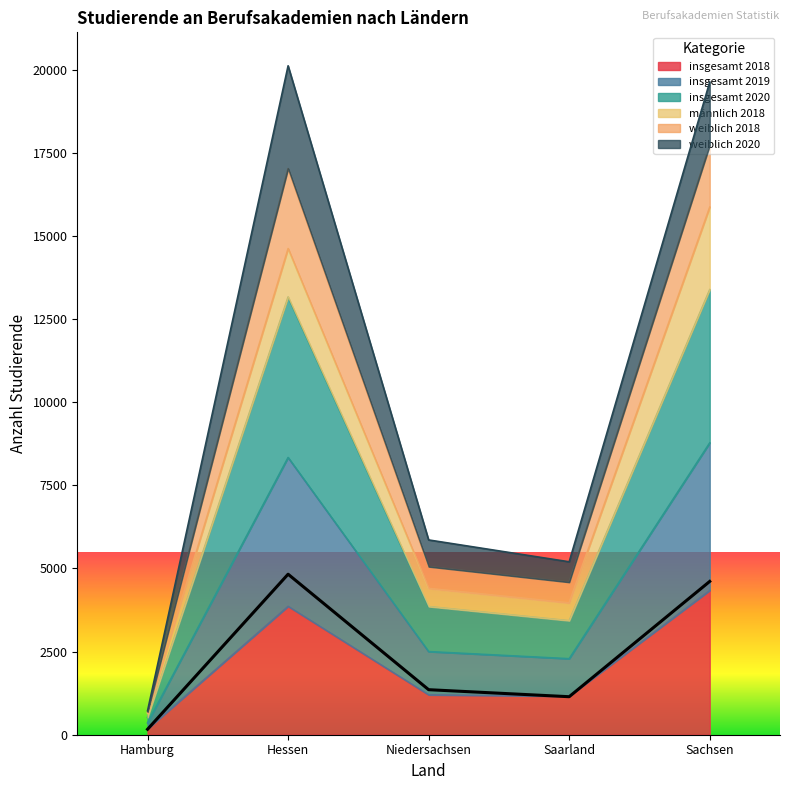

At which category does the chart reach its peak across all series?

Hessen